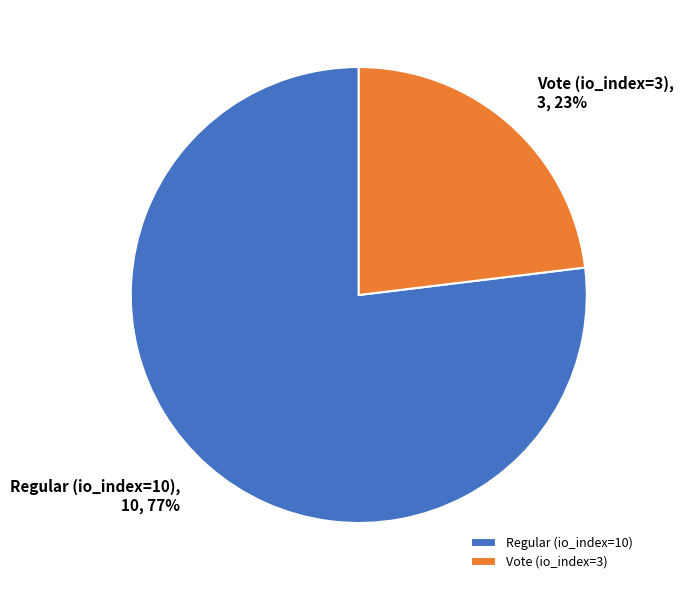

Does any single category account for the majority?

Yes